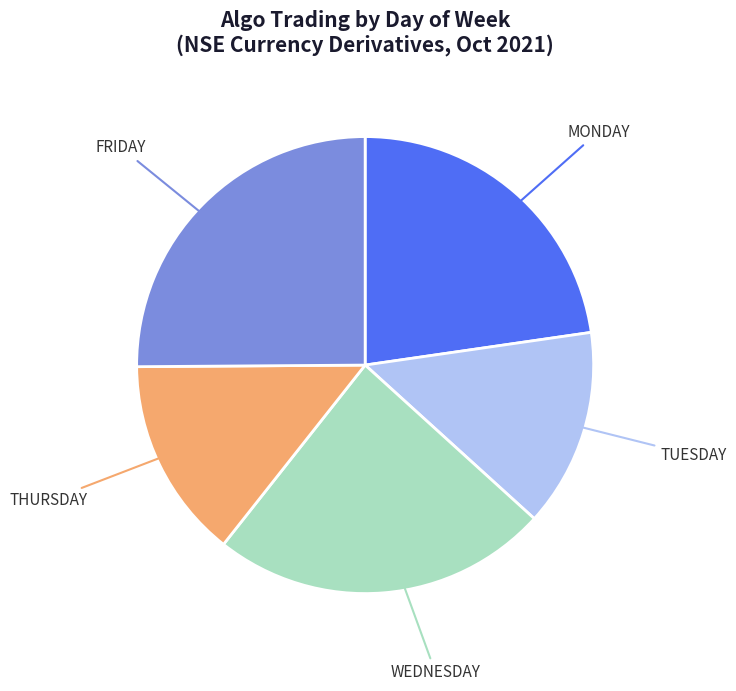

Which slice is the largest?

FRIDAY